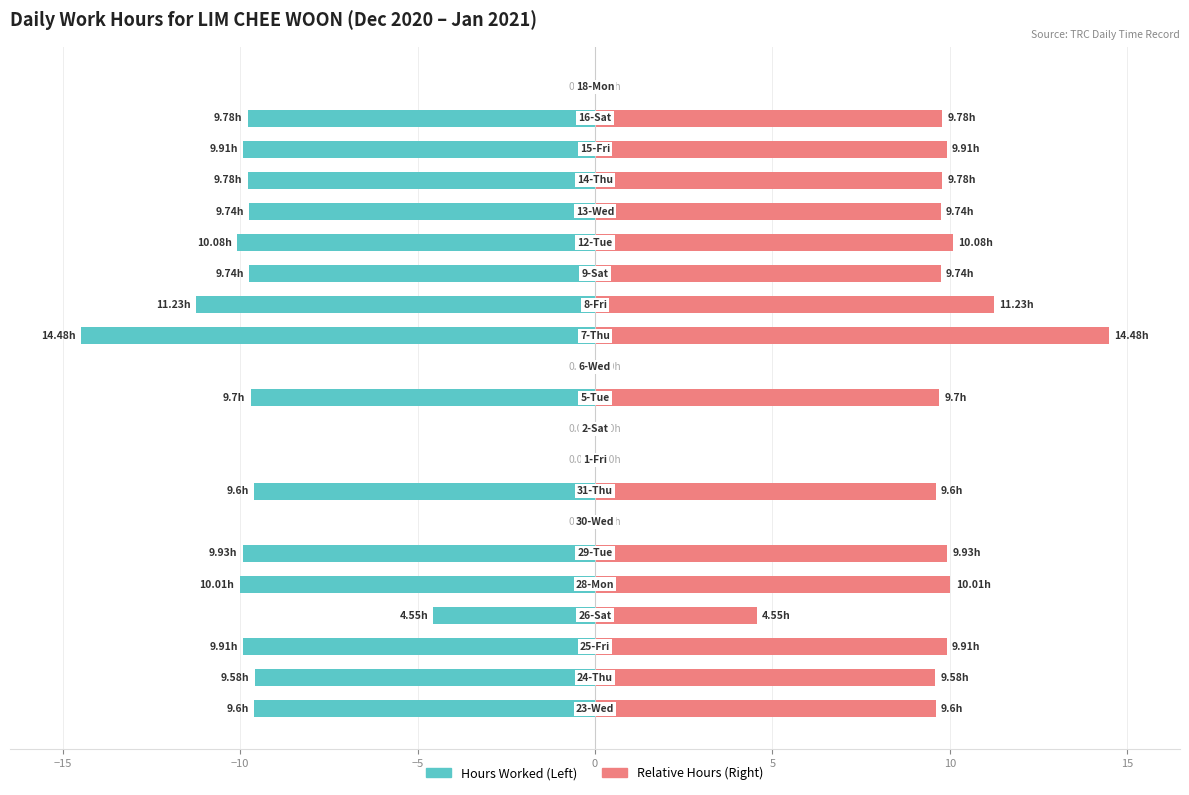

Which has a higher value, 13 or 14?

14